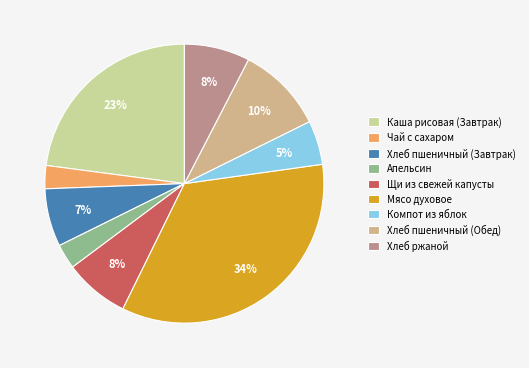

What is the change in value from Хлеб пшеничный (Завтрак) to Апельсин?

-57.0